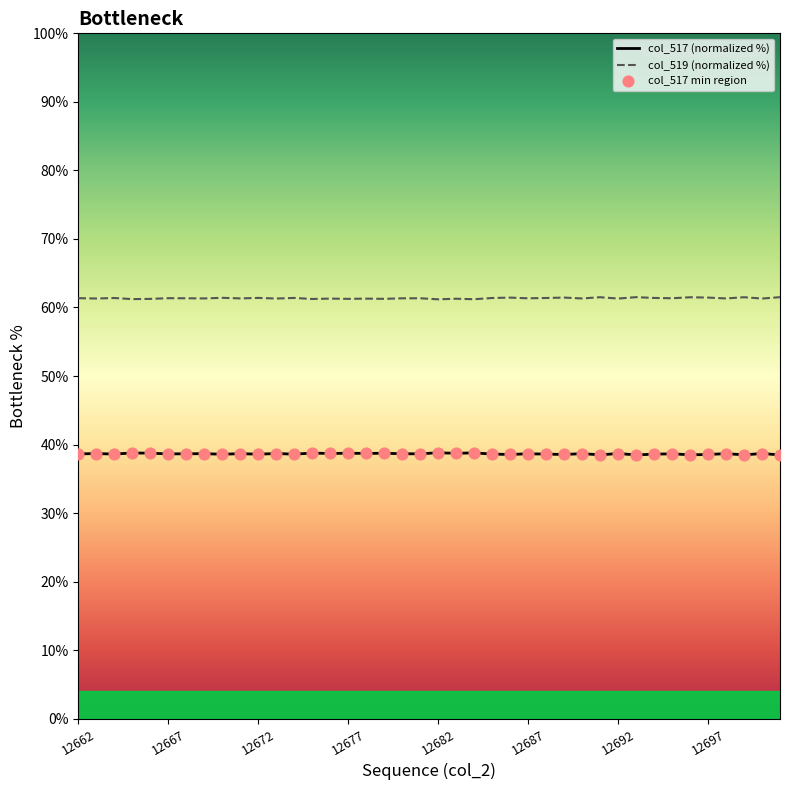

True or false: col_519 (normalized %) and col_517 (normalized %) cross at least once.

False